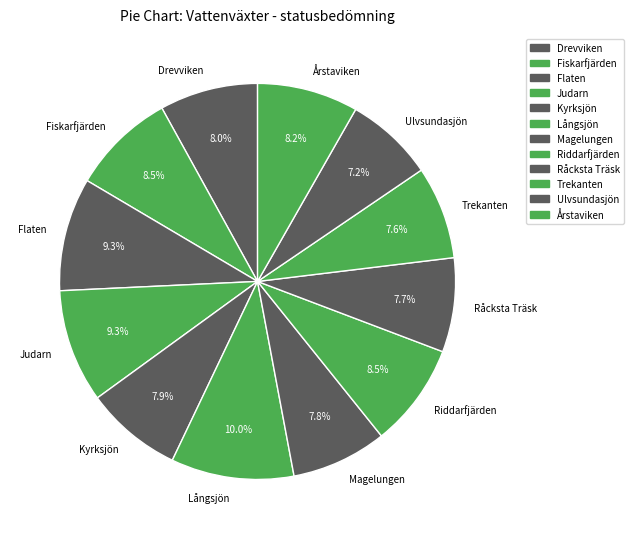

What is the ratio of the value at Flaten to the value at Ulvsundasjön?

1.3